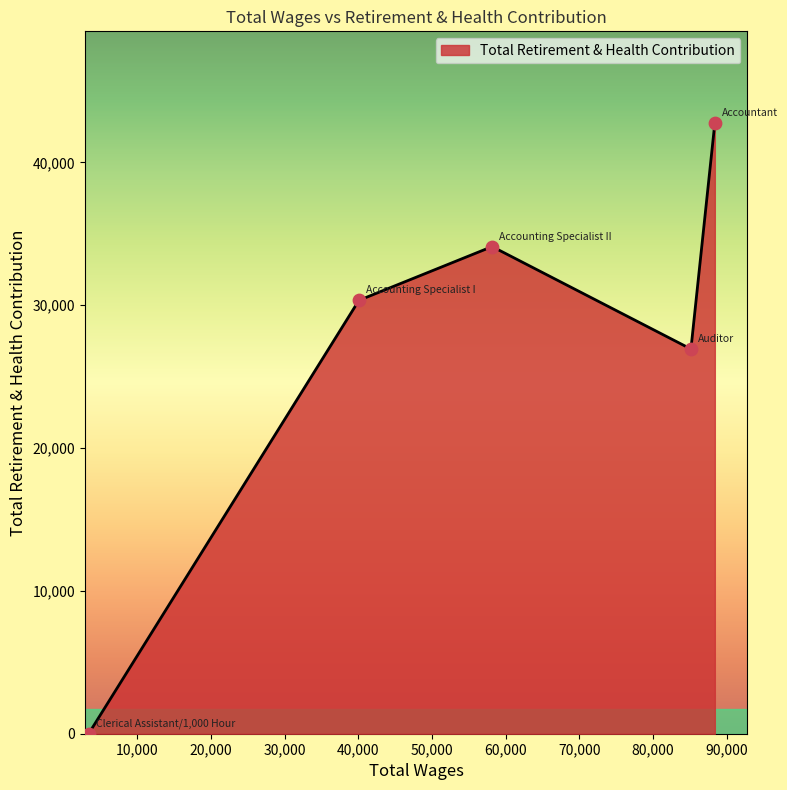

What is the maximum value shown in the chart?

42768